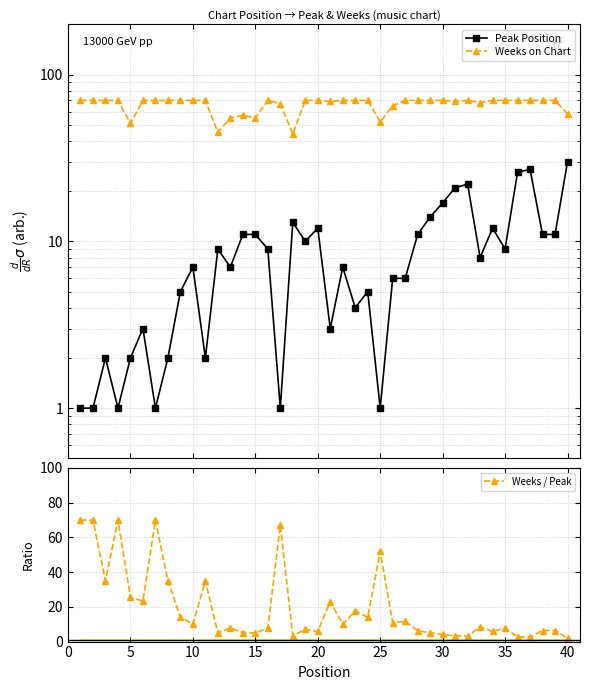

List the series in order of their peak value, highest first.

Weeks on Chart, Weeks / Peak, Peak Position